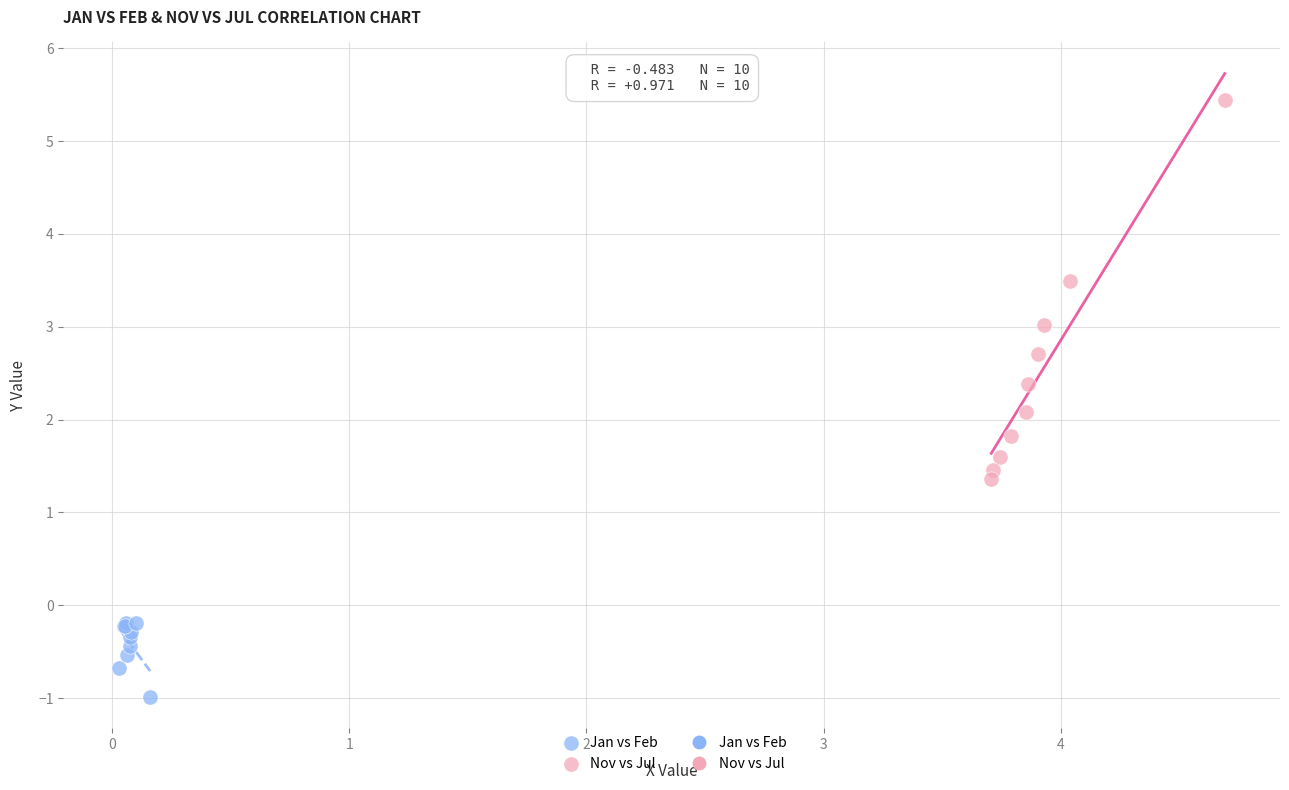

Which series has the widest spread of Y values?

Nov vs Jul